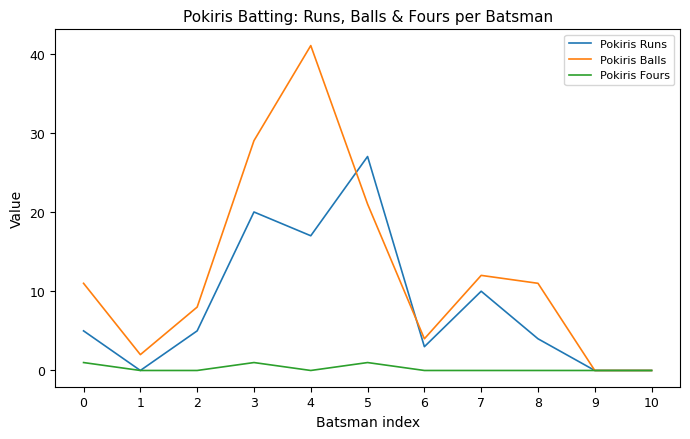

Reading right to left, list all the values displayed in this chart.

Pokiris Runs: 0	0	4	10	3	27	17	20	5	0	5
Pokiris Balls: 0	0	11	12	4	21	41	29	8	2	11
Pokiris Fours: 0	0	0	0	0	1	0	1	0	0	1